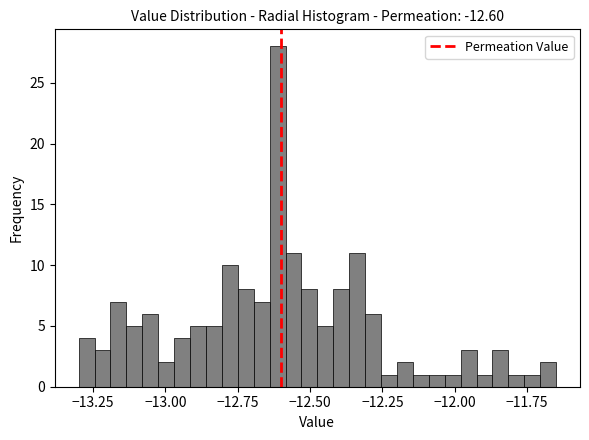

Read against the x-axis, roughly where is the centre of the tallest bar?

-12.60